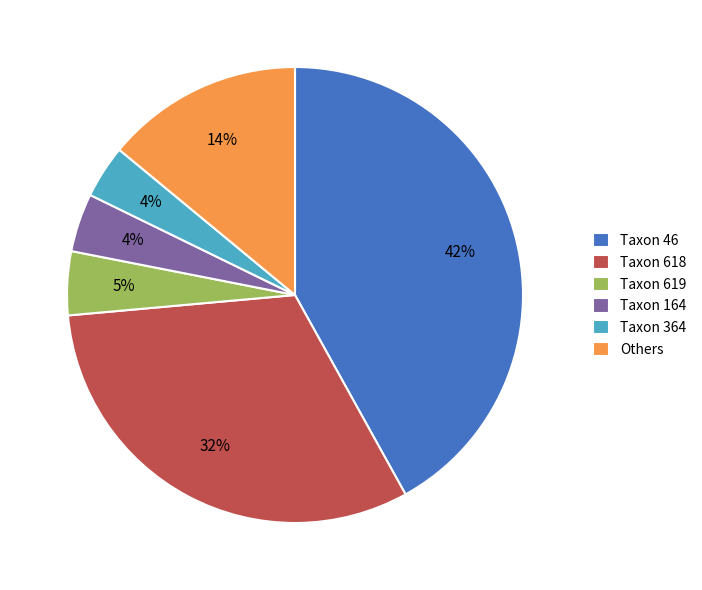

Between Taxon 618 and Taxon 164, which is larger?

Taxon 618